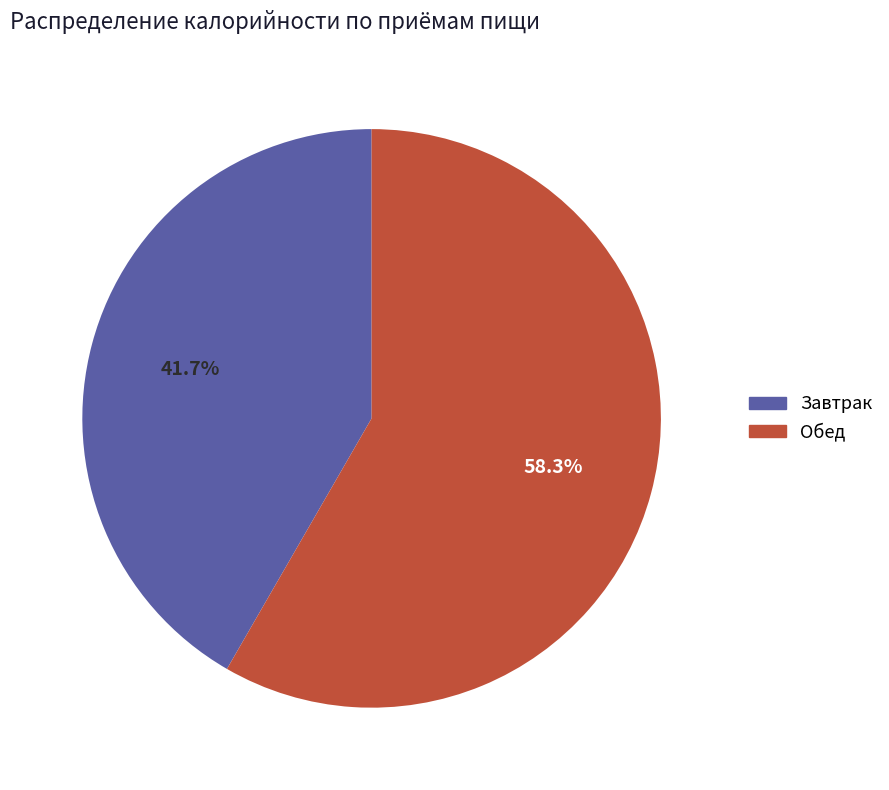

To the nearest percent, what is the difference between the largest and smallest slice percentages?

17%